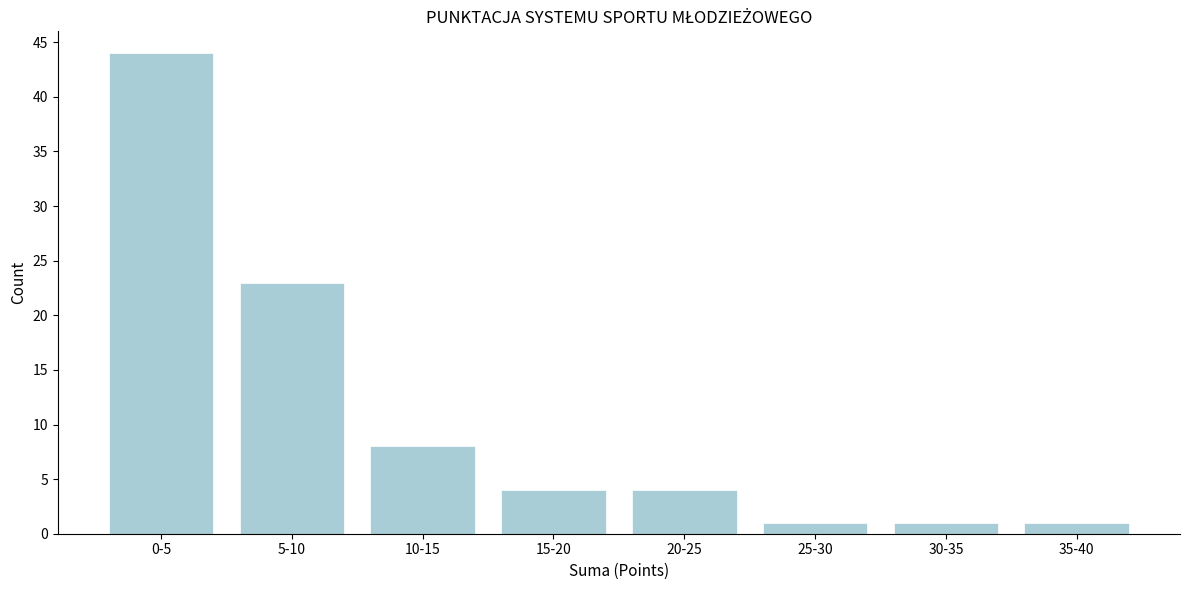

Reading left to right, extract all data points from this chart.

44	23	8	4	4	1	1	1